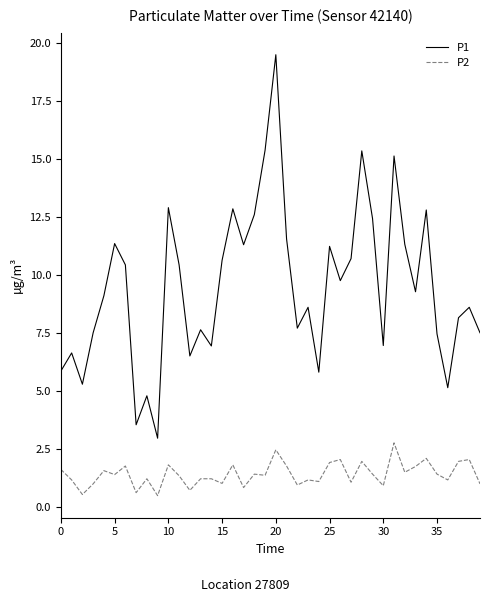

Which series has the widest spread of values?

P1